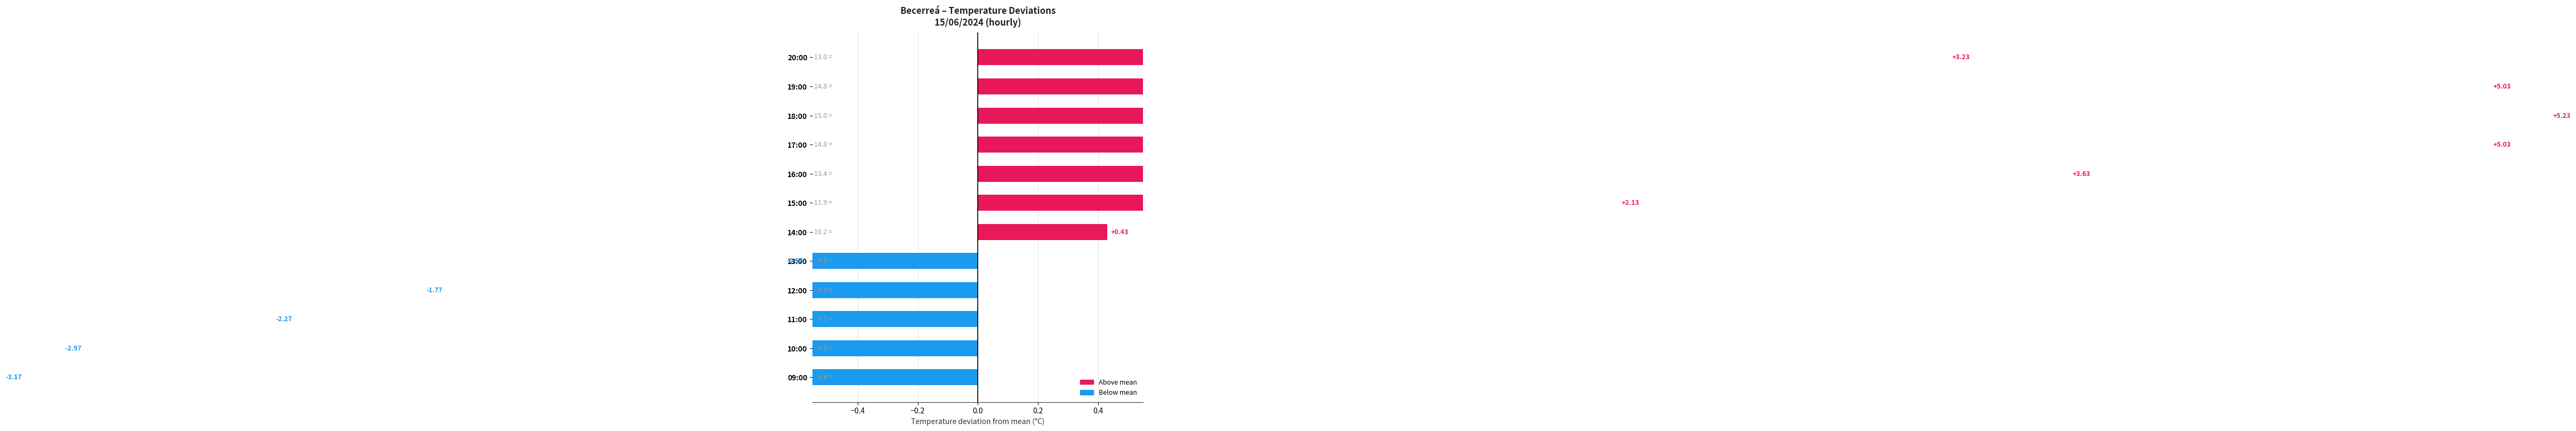

How many values exceed 2?

6